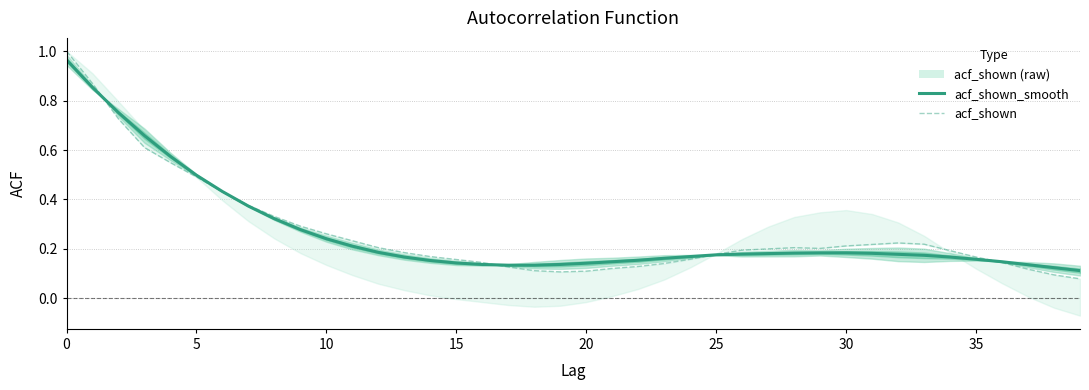

True or false: acf_shown has more than 1 points higher than both neighbors.

True